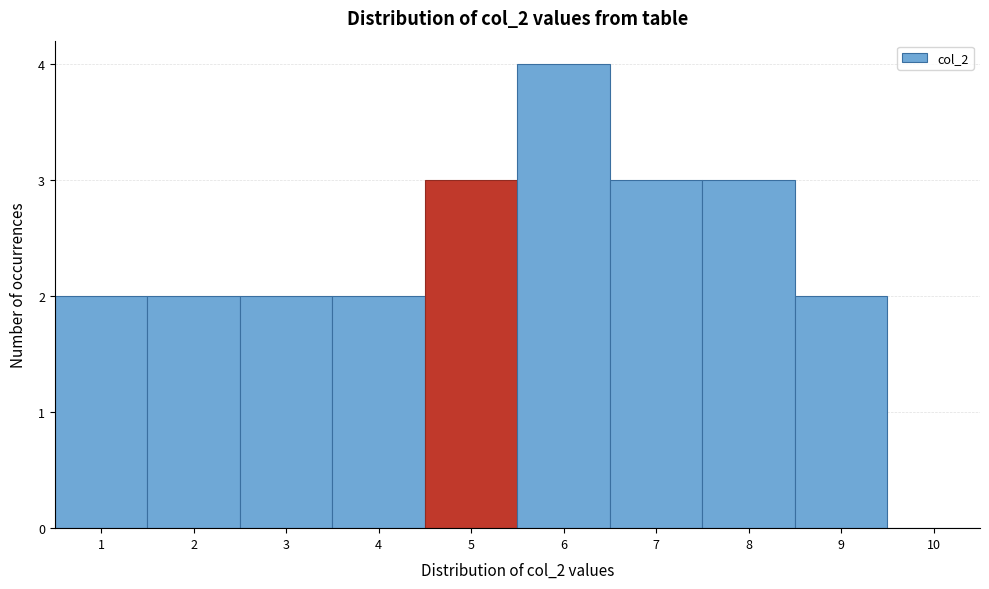

Over which range of the x-axis is the bar tallest?

5.5 to 6.5